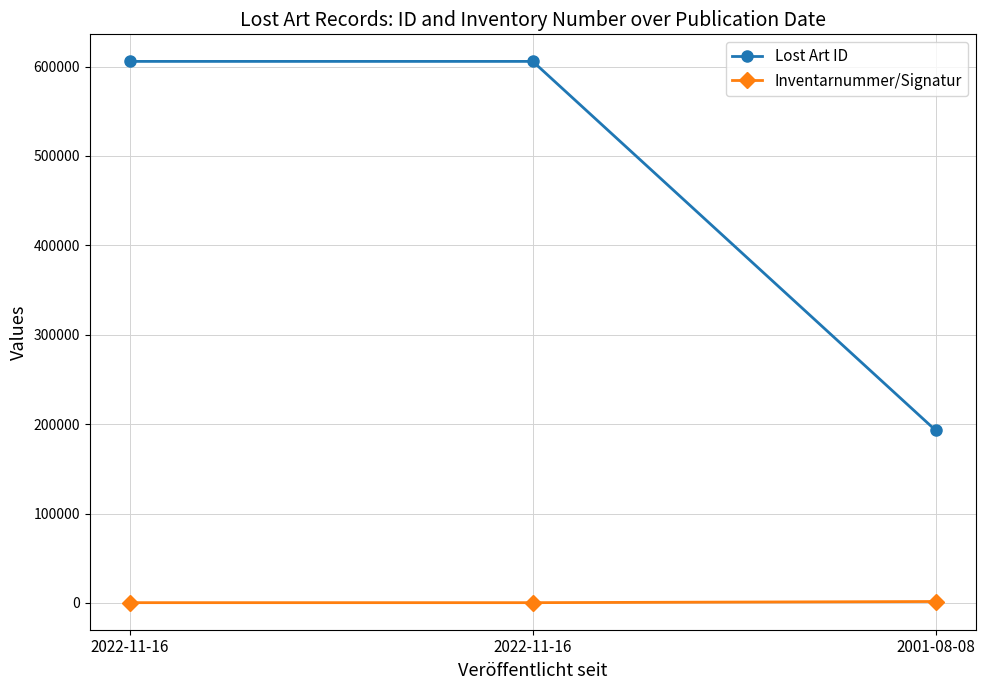

What are all the series names shown in the legend?

Lost Art ID, Inventarnummer/Signatur